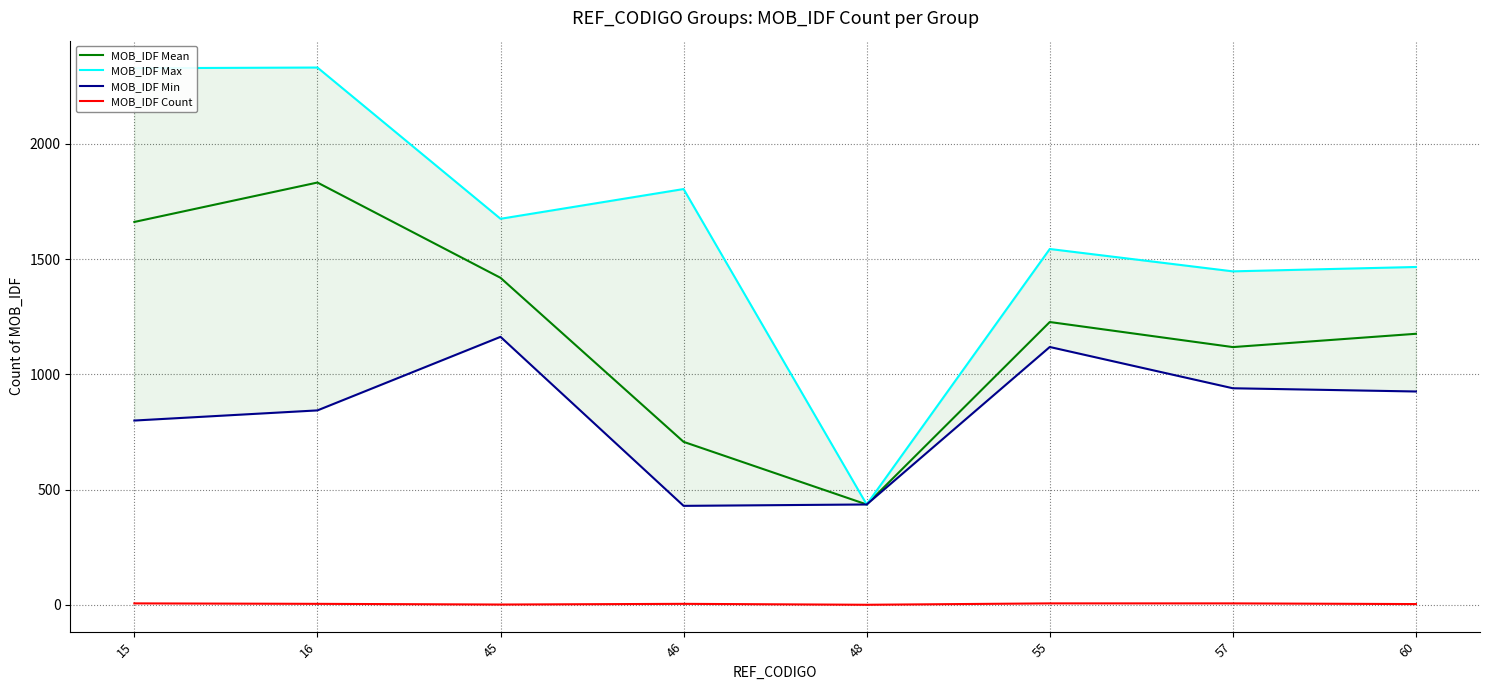

Which category has the lowest value in the MOB_IDF Min series?

46